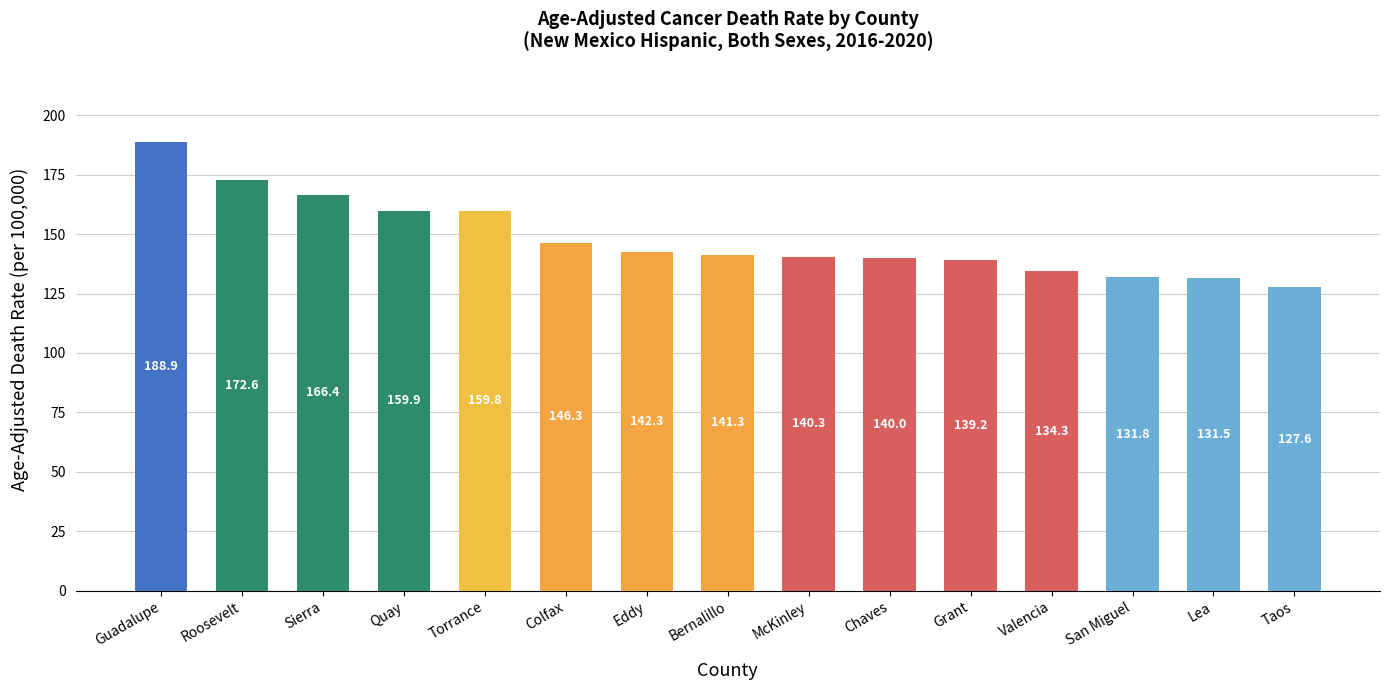

How many bars are there in total?

15